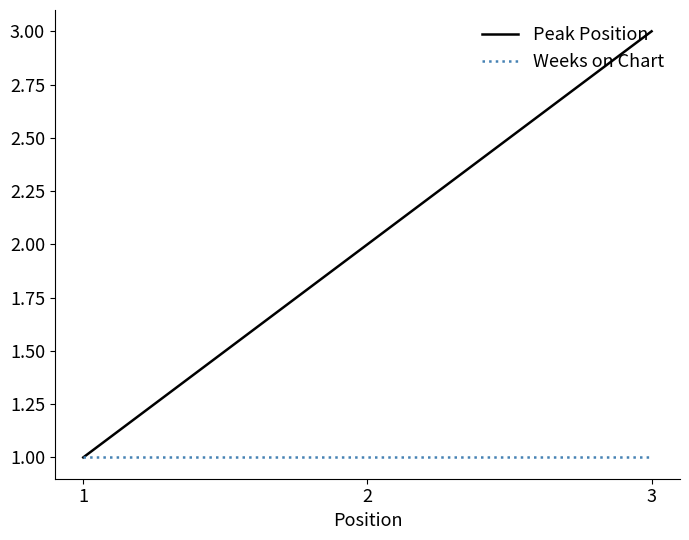

How many lines are shown in the chart?

2